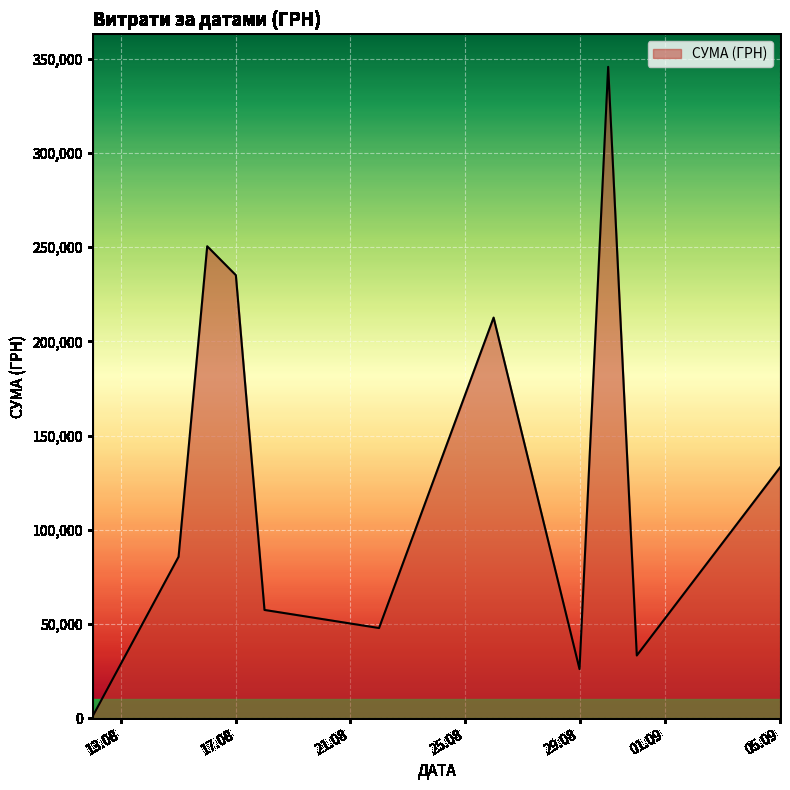

What is the maximum value shown in the chart?

345687.3